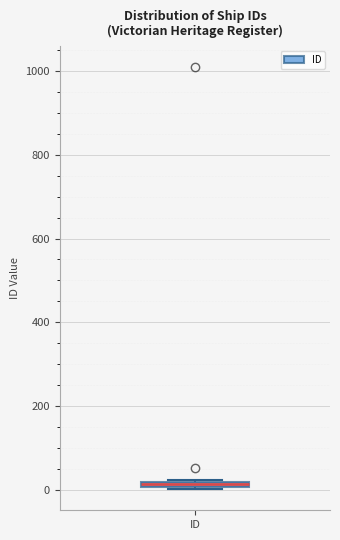

Where is the lower edge of the box for ID on the y-axis? The values are not printed on the chart, so give them approximately, as read against the axis.

0